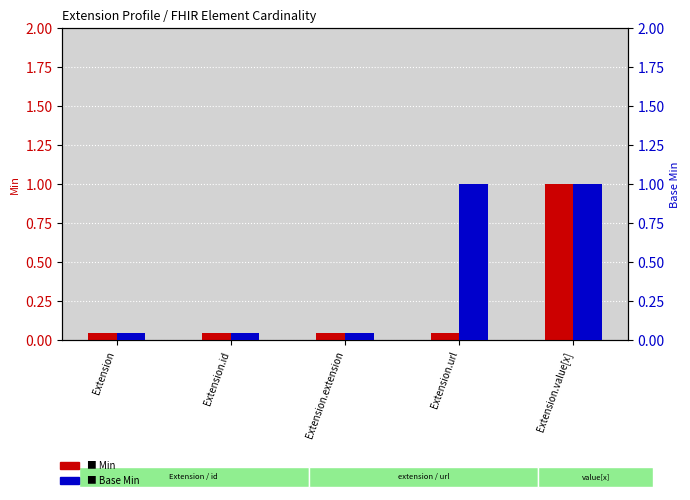

How many series are shown in this chart?

2